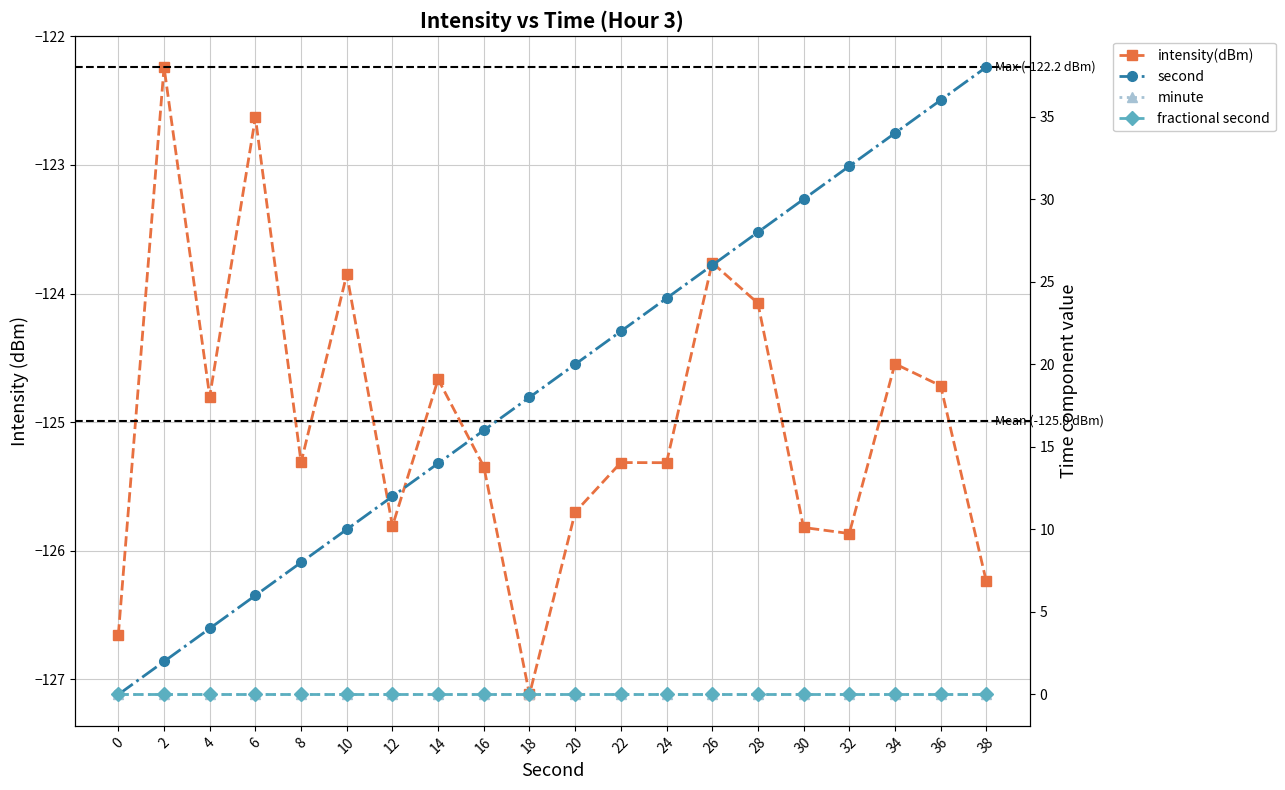

Between 16 and 24, which series saw the biggest shift?

second